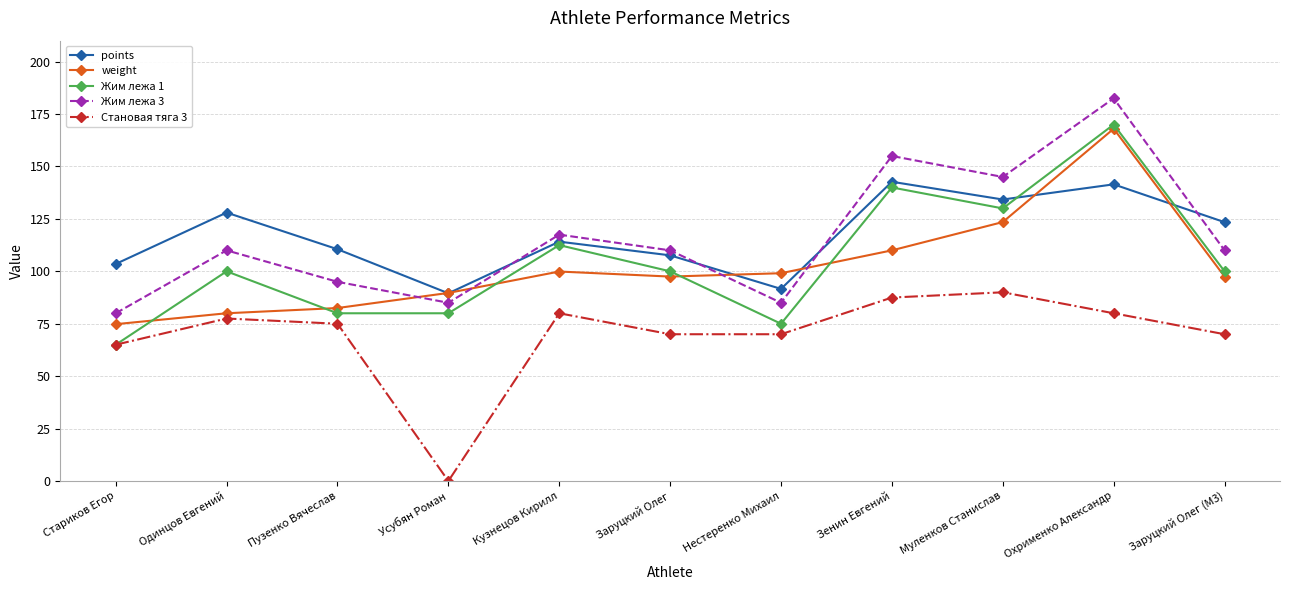

Read the points value at Кузнецов Кирилл.

114.2